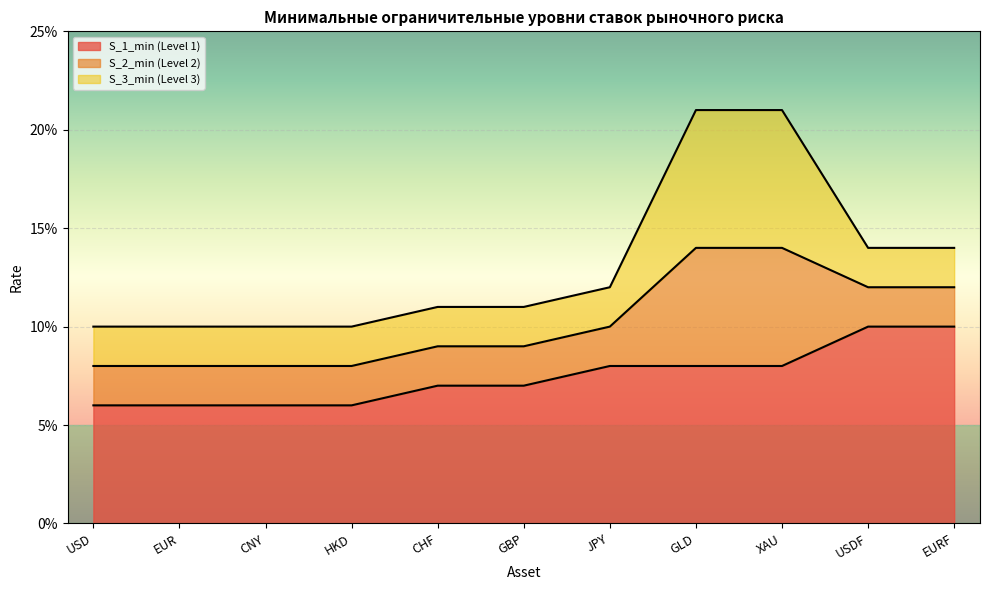

Between EUR and HKD, which series saw the biggest shift?

S_1_min (Level 1)